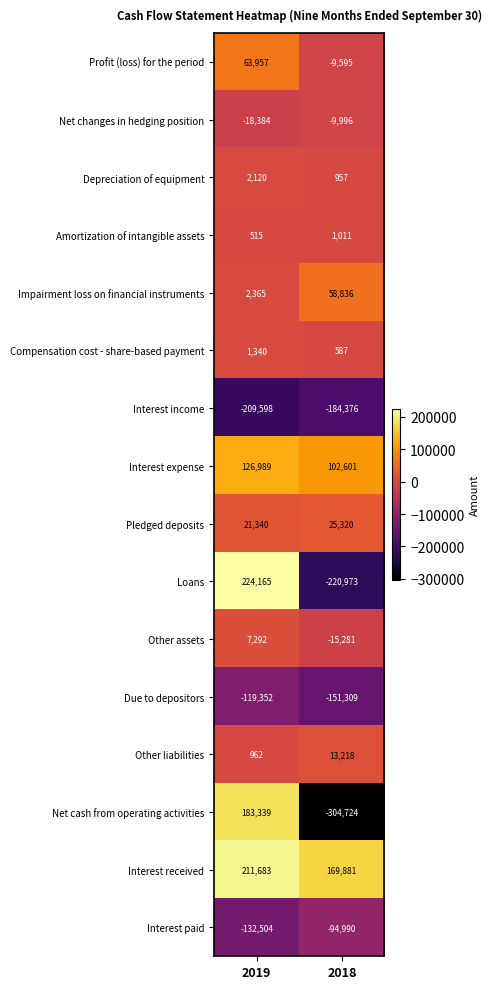

How many series are shown in this chart?

16